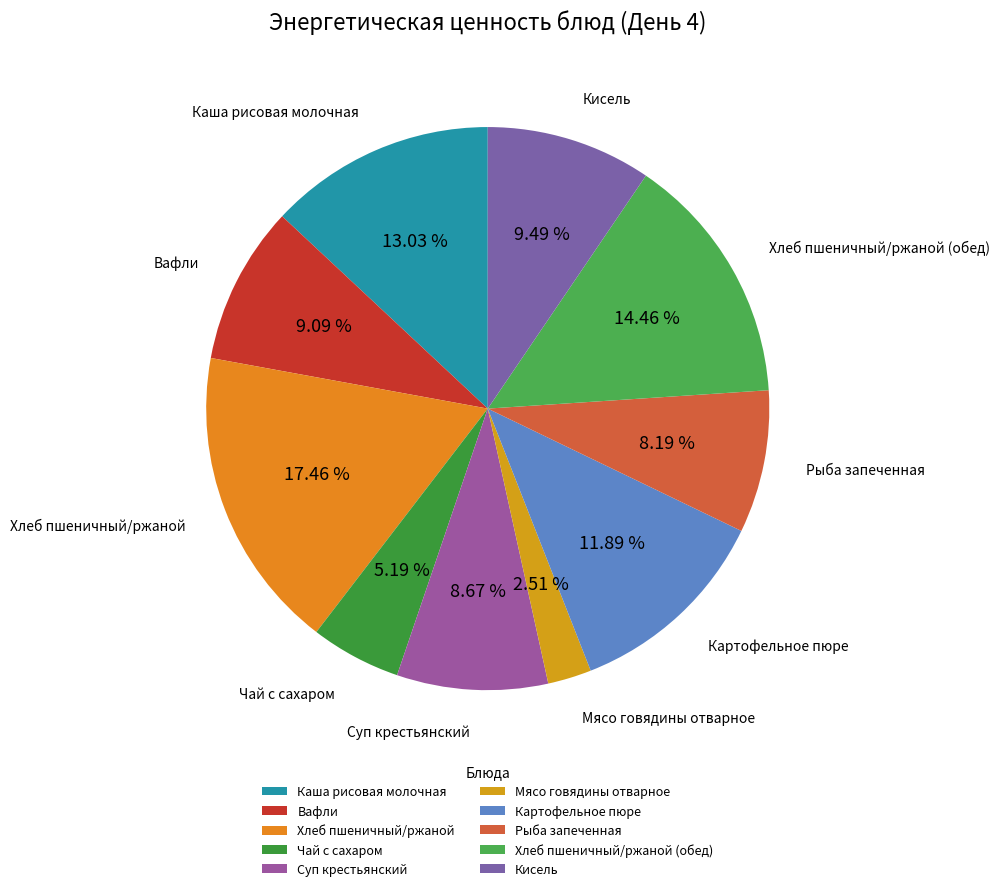

How many segments does this pie chart have?

10